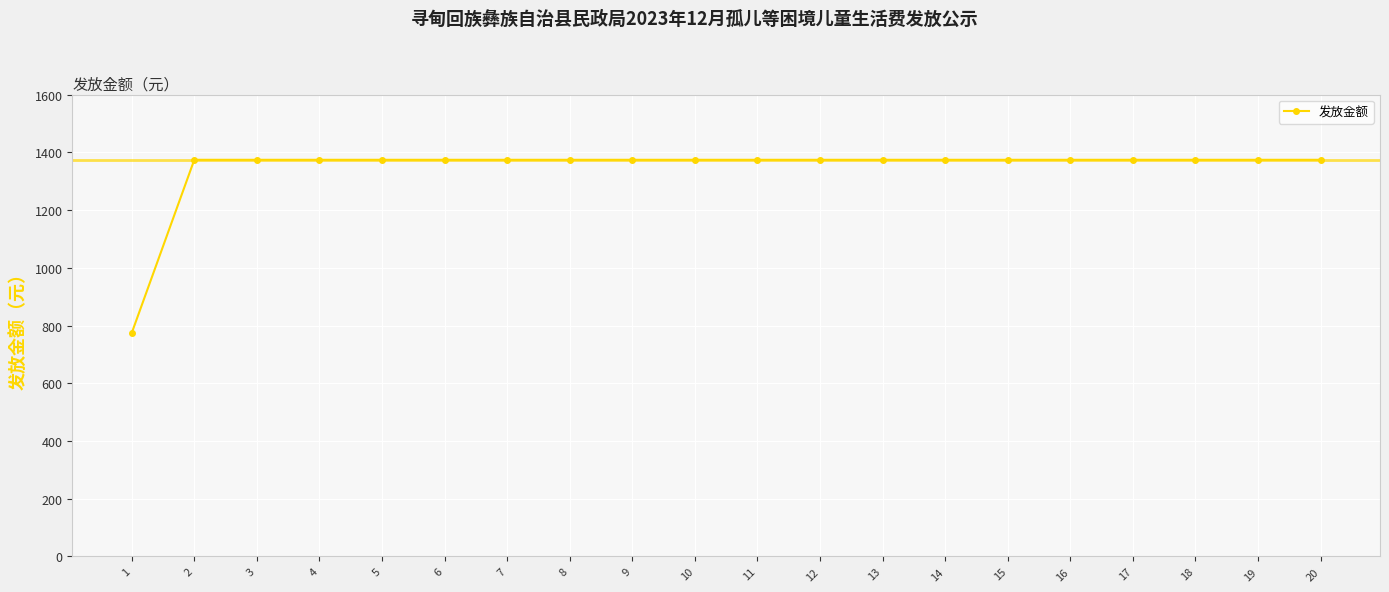

Between 8 and 1, which is larger?

8